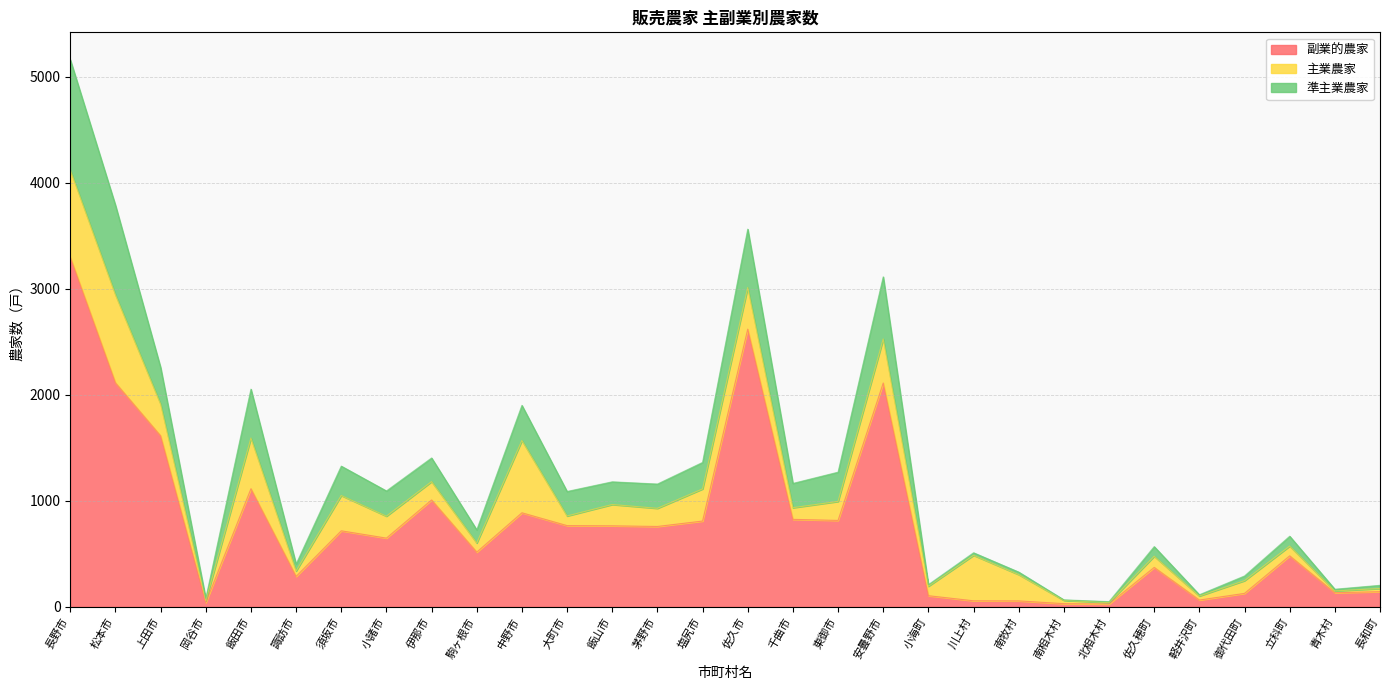

Does the chart display data point markers on the line(s)?

No